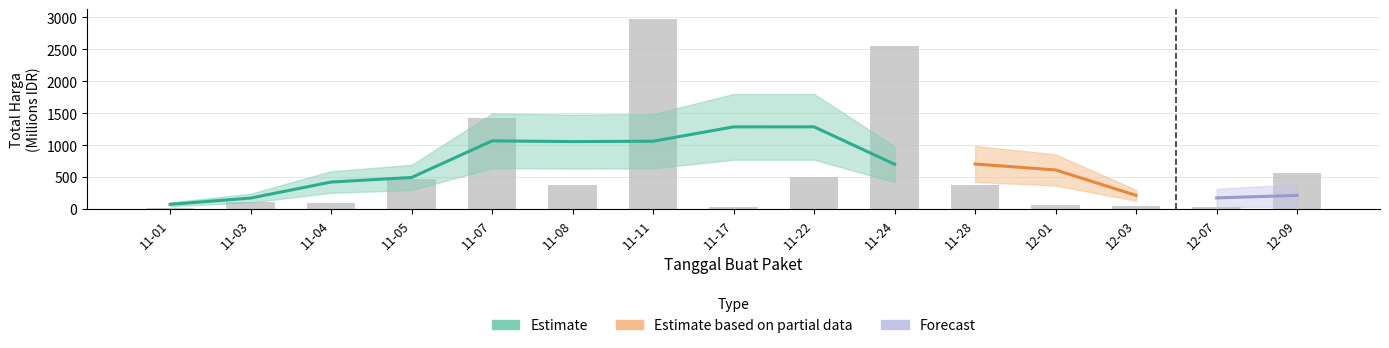

Which label corresponds to the smallest value in the chart?

11-01